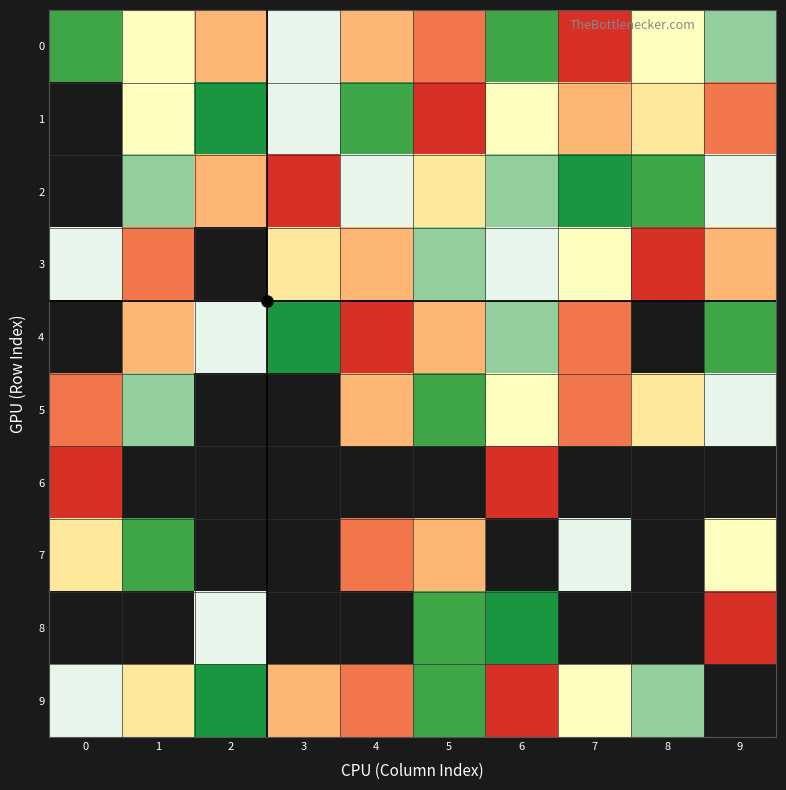

Where does the 4 series first go above 6?

3